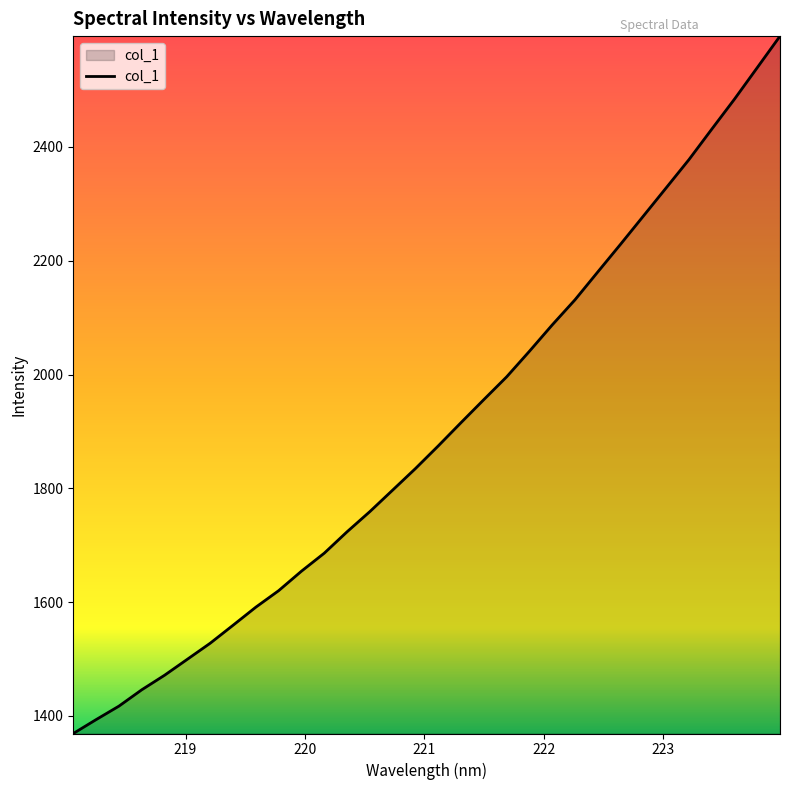

What is the difference between the maximum and minimum values?

1225.7